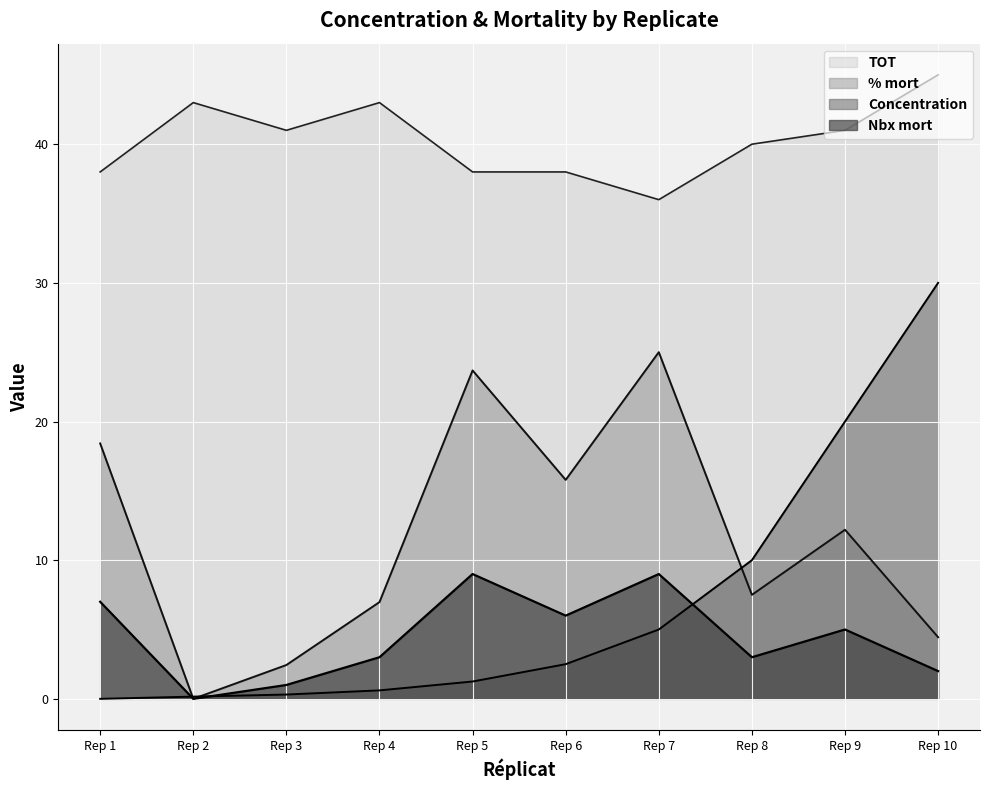

True or false: % mort has a value of 15.8 at Rep 6.

True